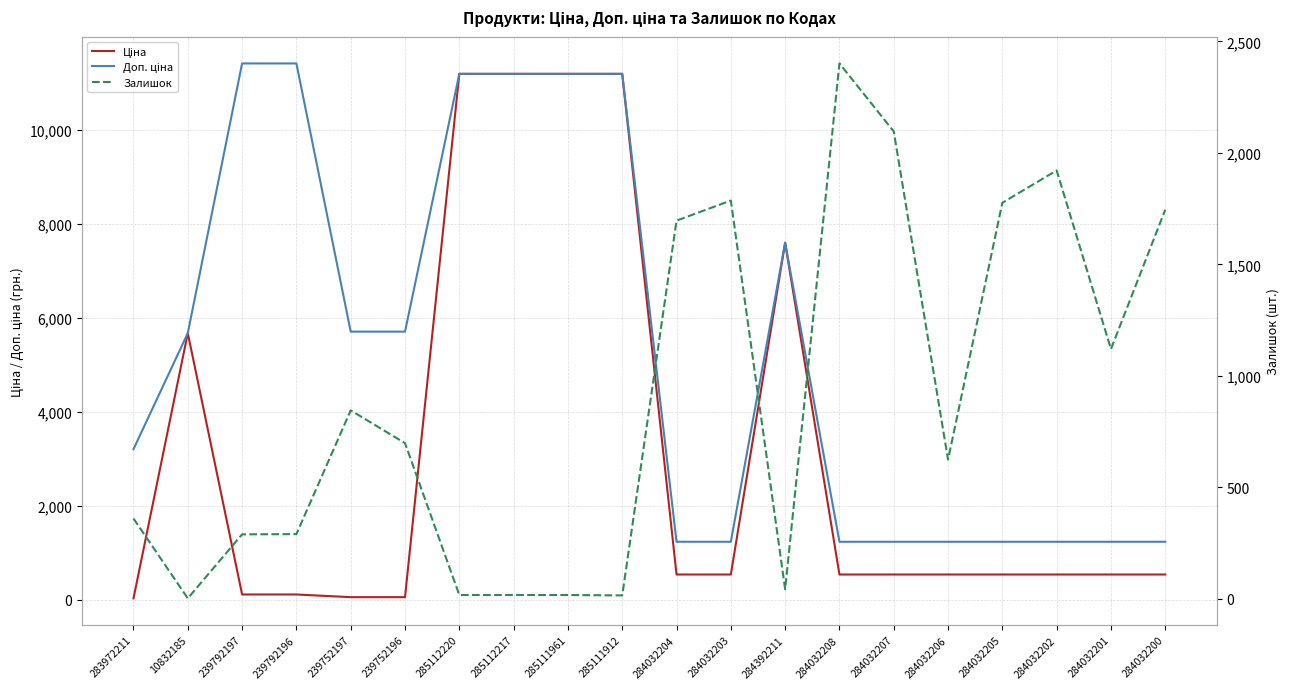

Reading left to right, extract all data points from this chart.

Ціна: 32.0	5673.8	114.1	114.1	57.0	57.0	11188.2	11188.2	11188.2	11188.2	539.0	539.0	7596.5	539.0	539.0	539.0	539.0	539.0	539.0	539.0
Доп. ціна: 3205.0	5673.8	11410.0	11410.0	5705.0	5705.0	11188.2	11188.2	11188.2	11188.2	1235.4	1235.4	7596.5	1235.4	1235.4	1235.4	1235.4	1235.4	1235.4	1235.4
Залишок: 360.0	2.0	289.0	290.0	845.0	698.0	17.0	17.0	17.0	15.0	1696.0	1786.0	43.0	2401.0	2096.0	624.0	1776.0	1921.0	1120.0	1745.0